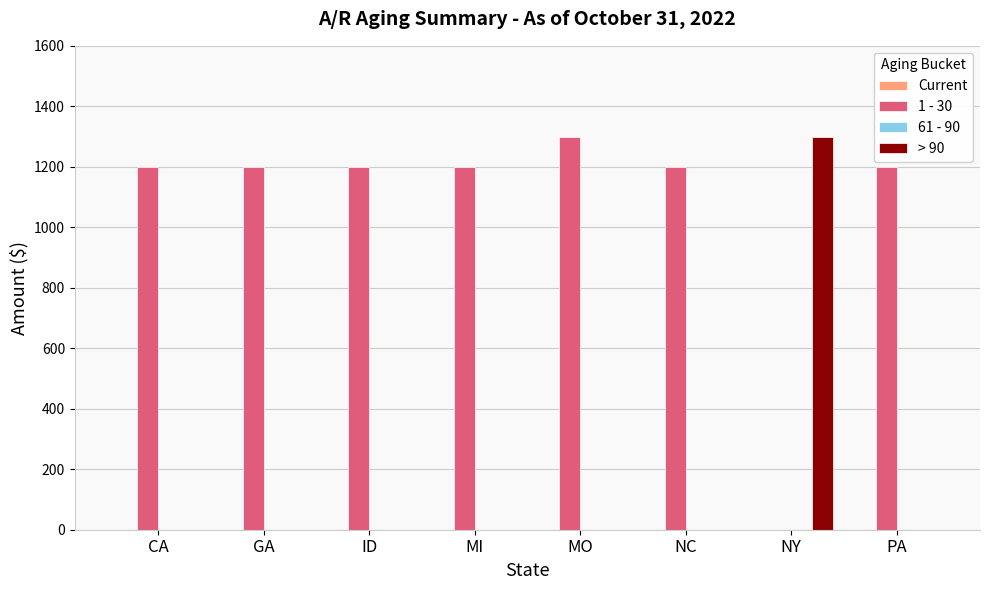

True or false: 1 - 30 has a value of 1746 at NC.

False